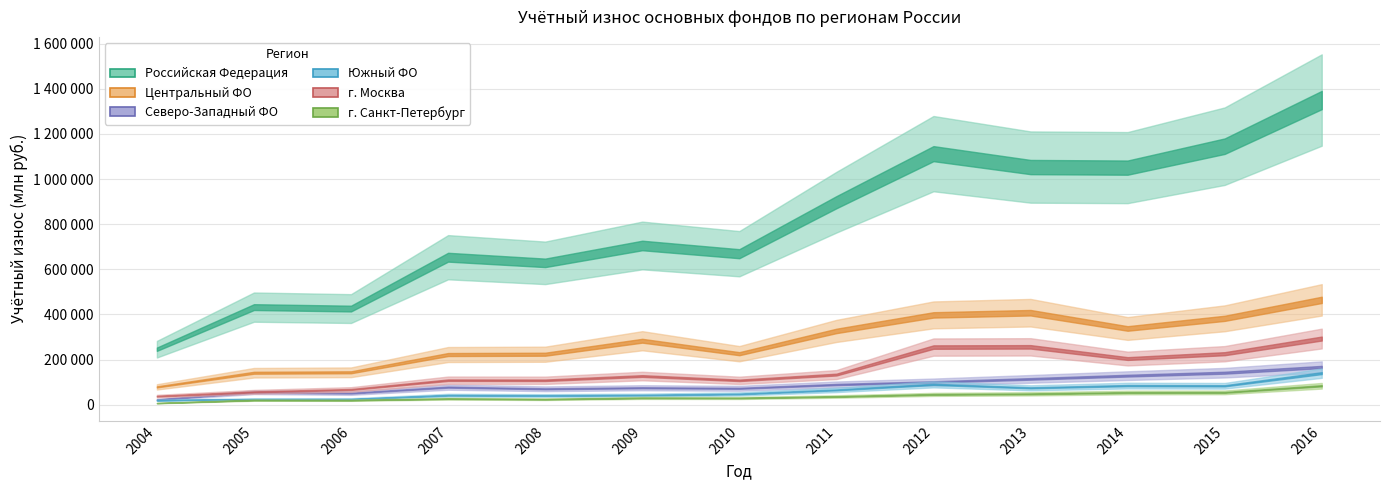

What is the total value across all series at 2008?

1094506